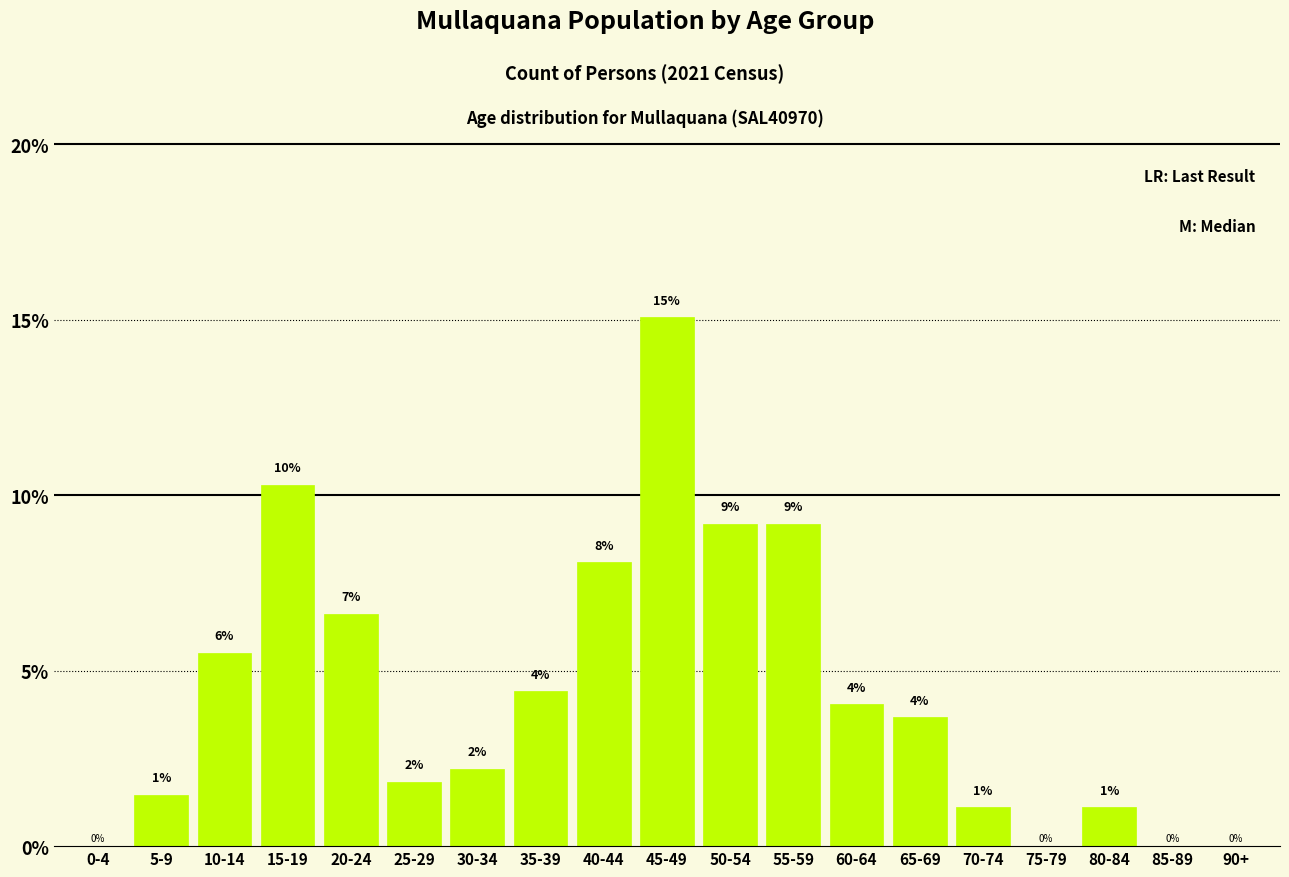

Are the bars horizontal?

No